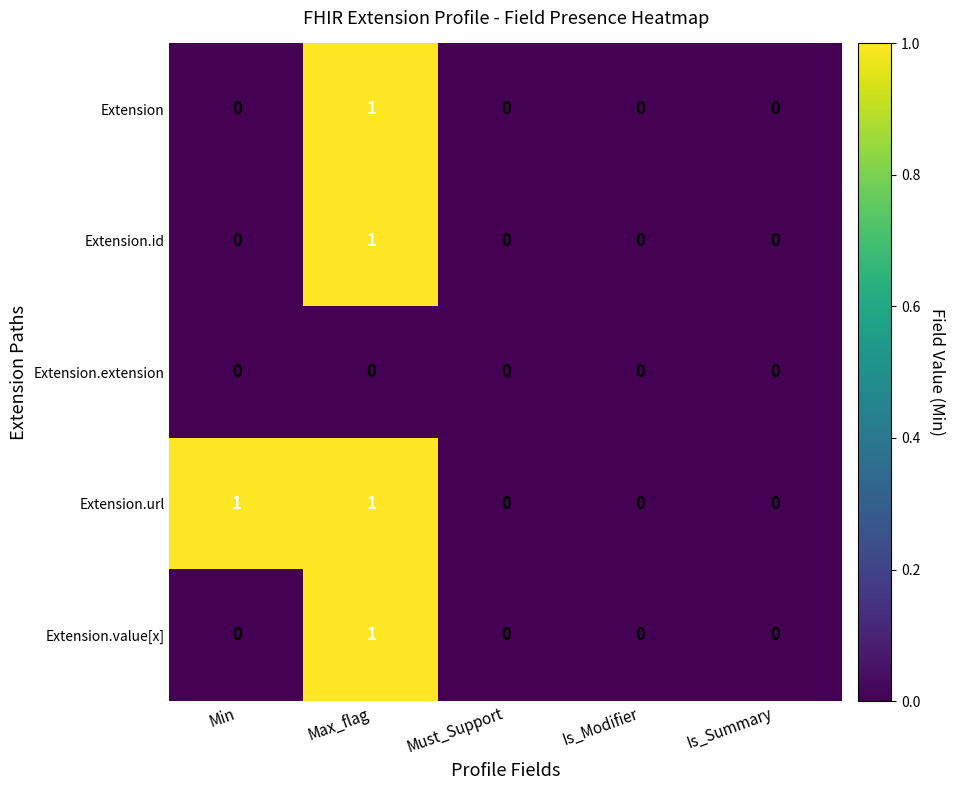

The Extension.id series shows 1 at Max_flag. True or false?

True